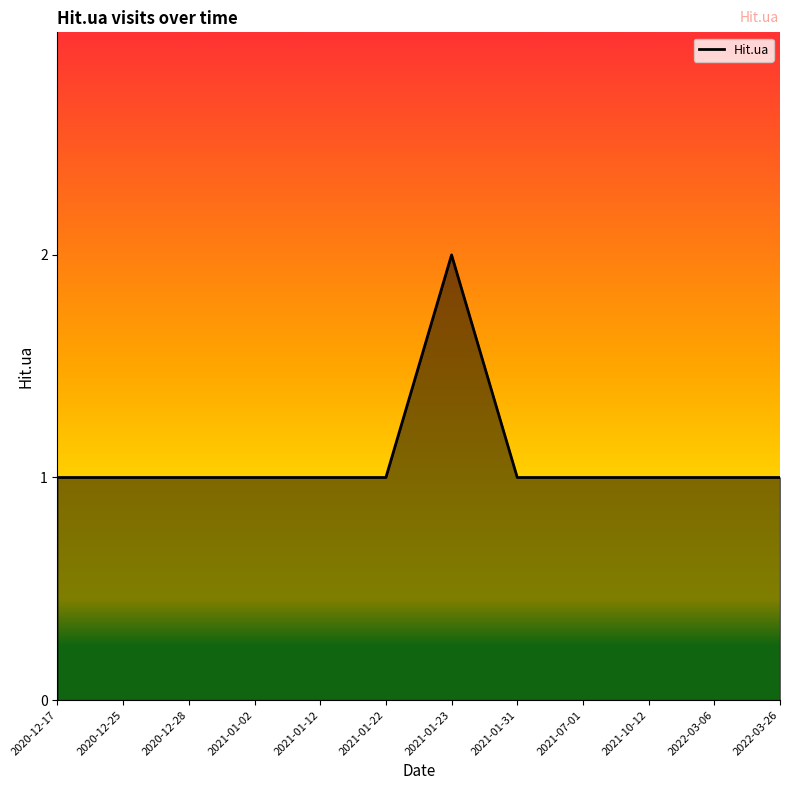

At which category does the chart reach its peak across all series?

2021-01-23